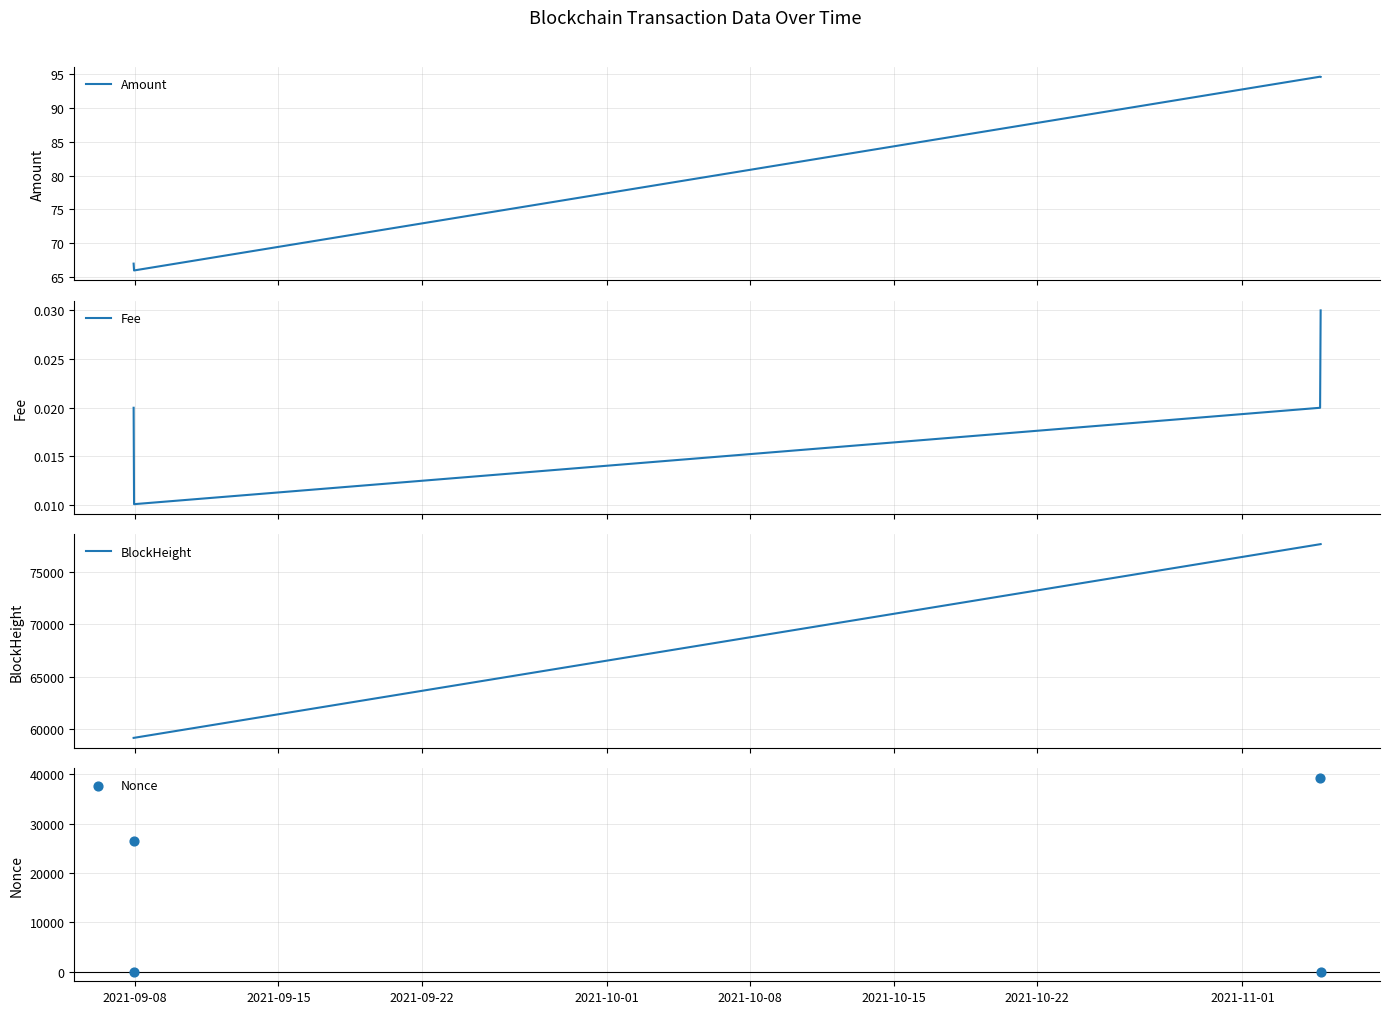

In Amount, how many points are lower than both neighbors (excluding endpoints)?

1